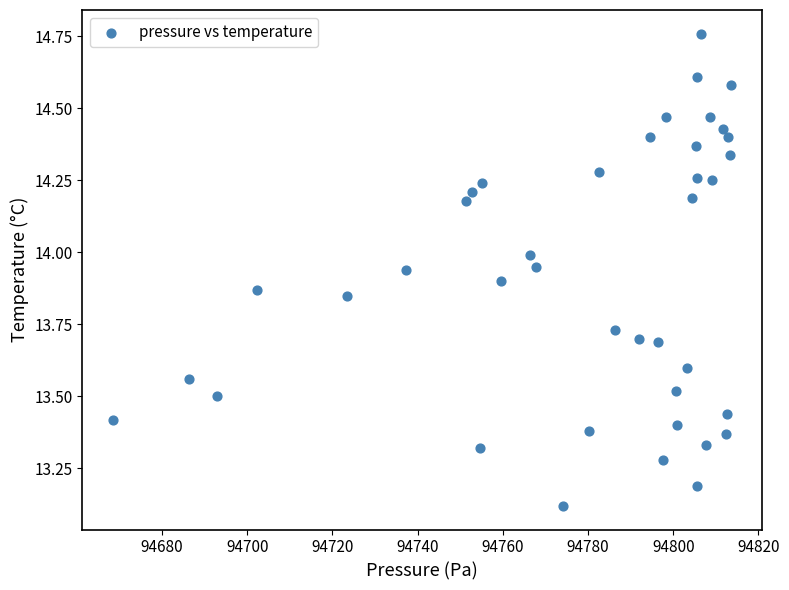

What is the range of X values (max minus min)?

145.1